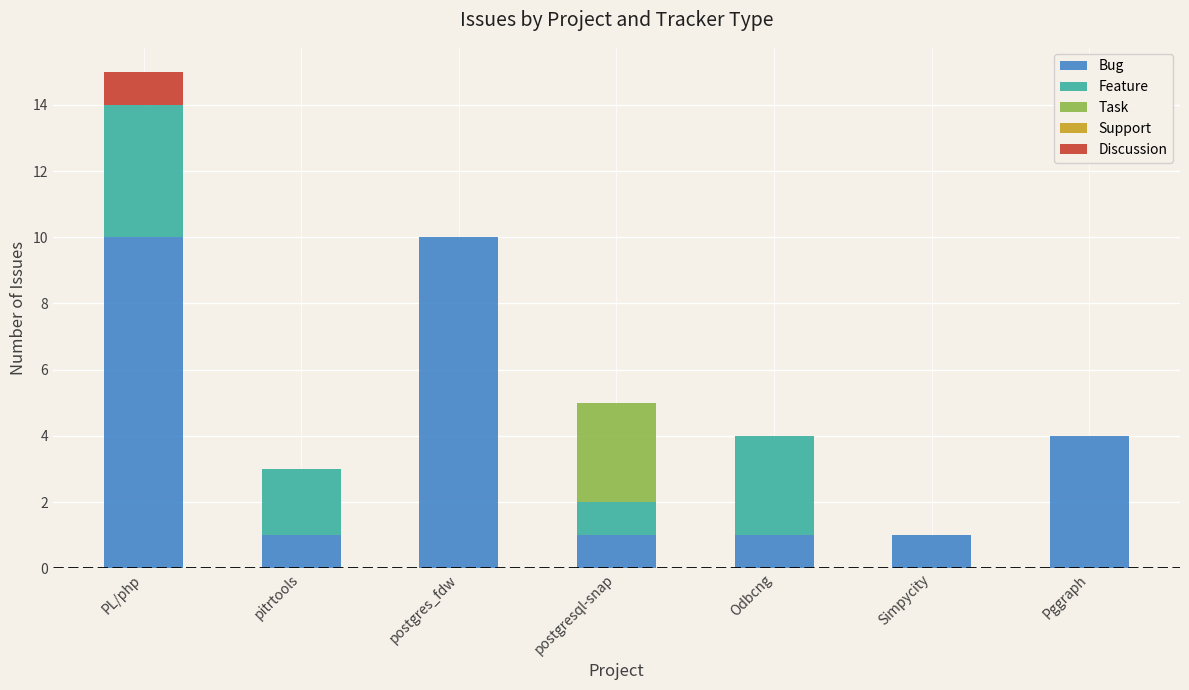

At which category is the sum across all series the highest?

PL/php